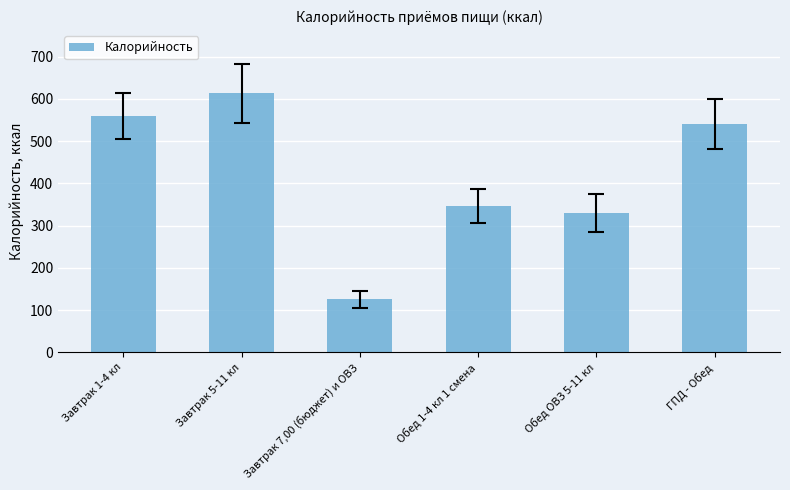

What is the value of the 4th bar from the left?

347